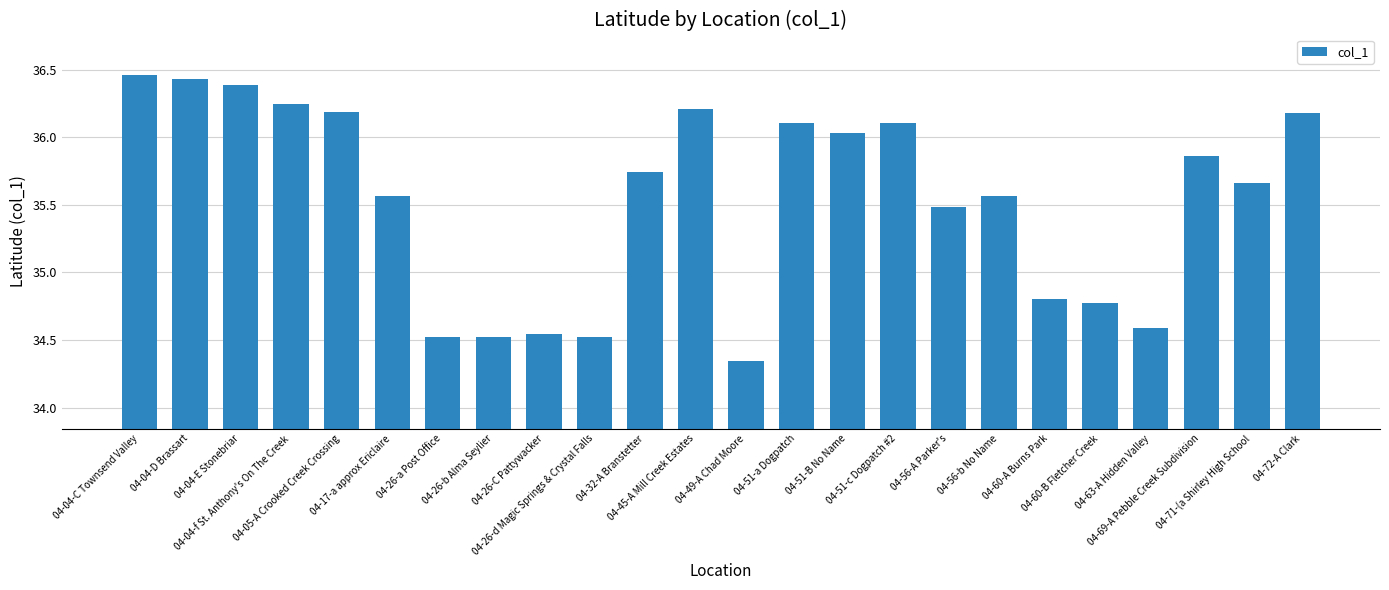

How many data points are less than 35?

8